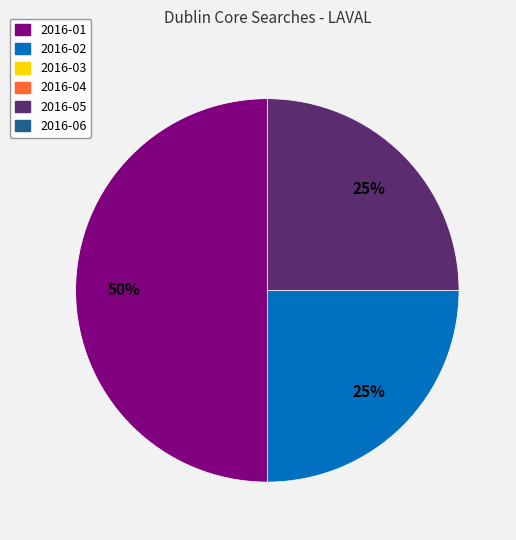

To the nearest percent, what is the difference between the largest and smallest slice percentages?

25%